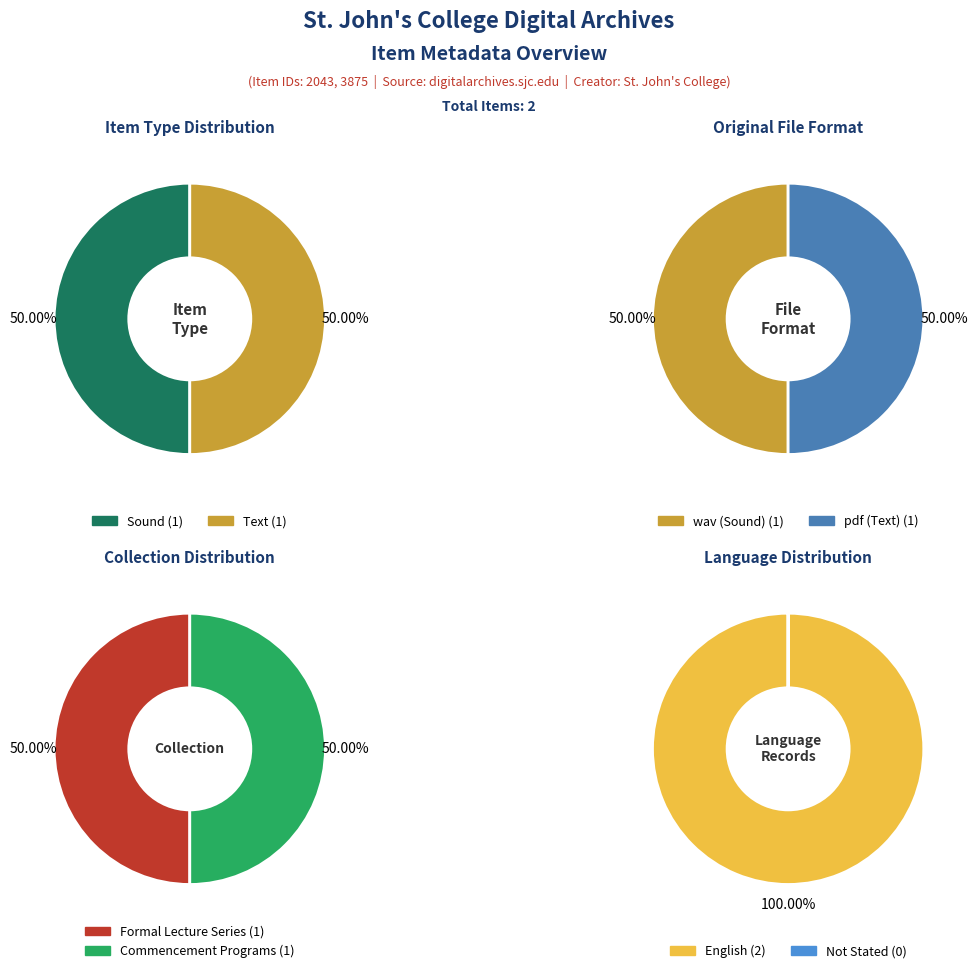

What is the total percentage of Text and Sound?

100.0%